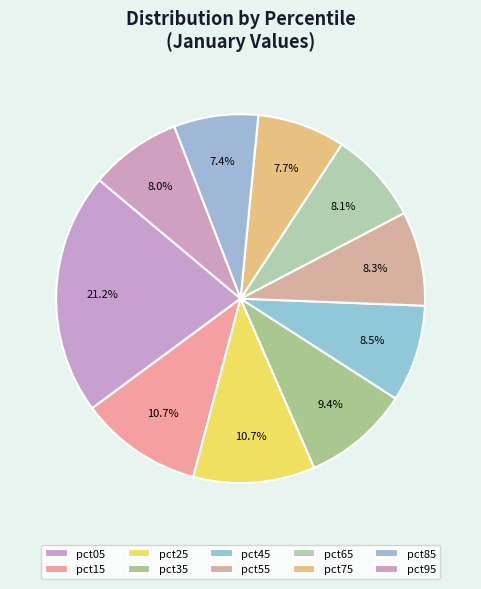

Rank the categories by value from highest to lowest.

pct05, pct15, pct25, pct35, pct45, pct55, pct65, pct95, pct75, pct85